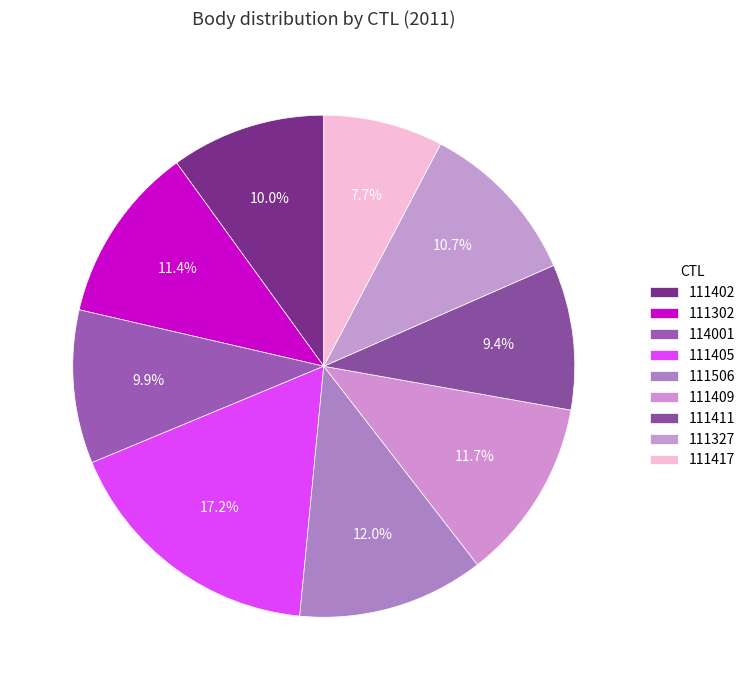

How much of the chart is everything except 111506?

88.0%